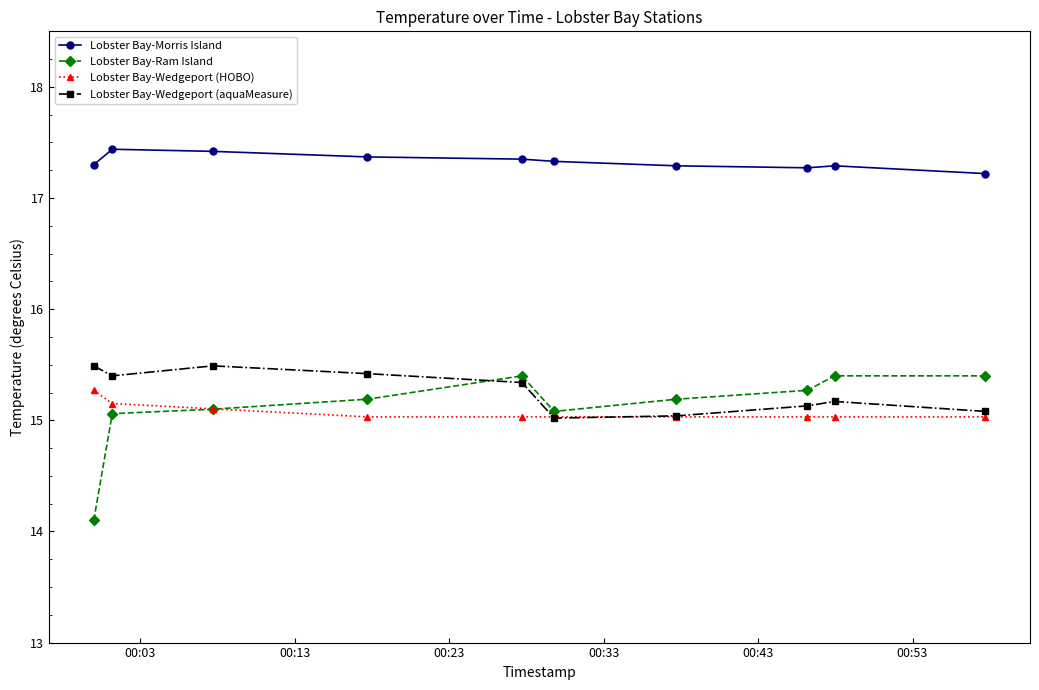

What is the maximum value shown in the chart?

17.4